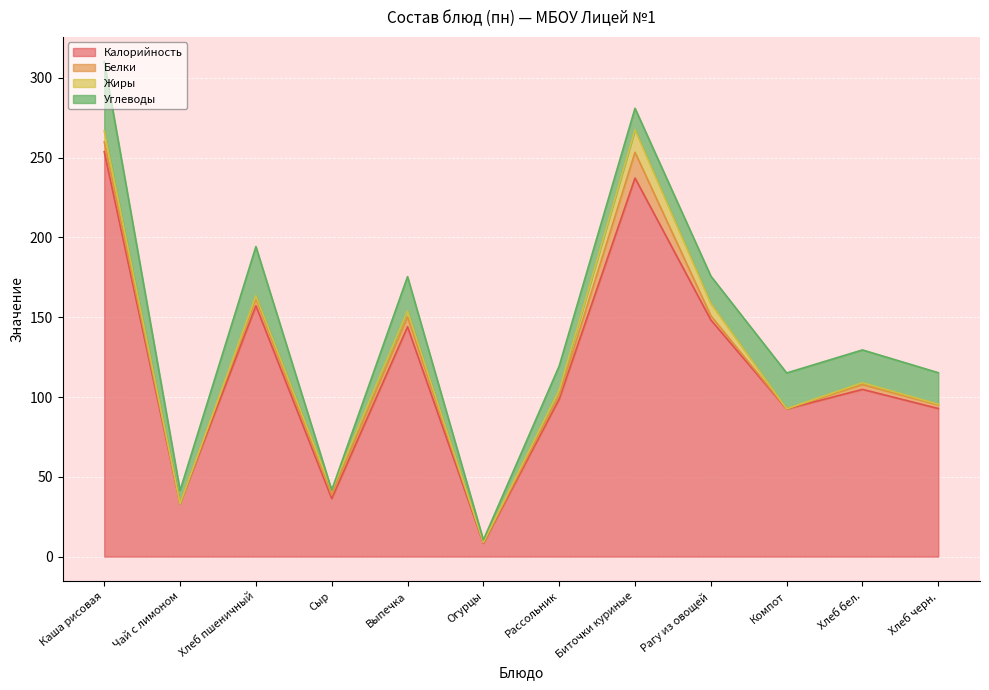

True or false: Жиры and Калорийность cross at least once.

False